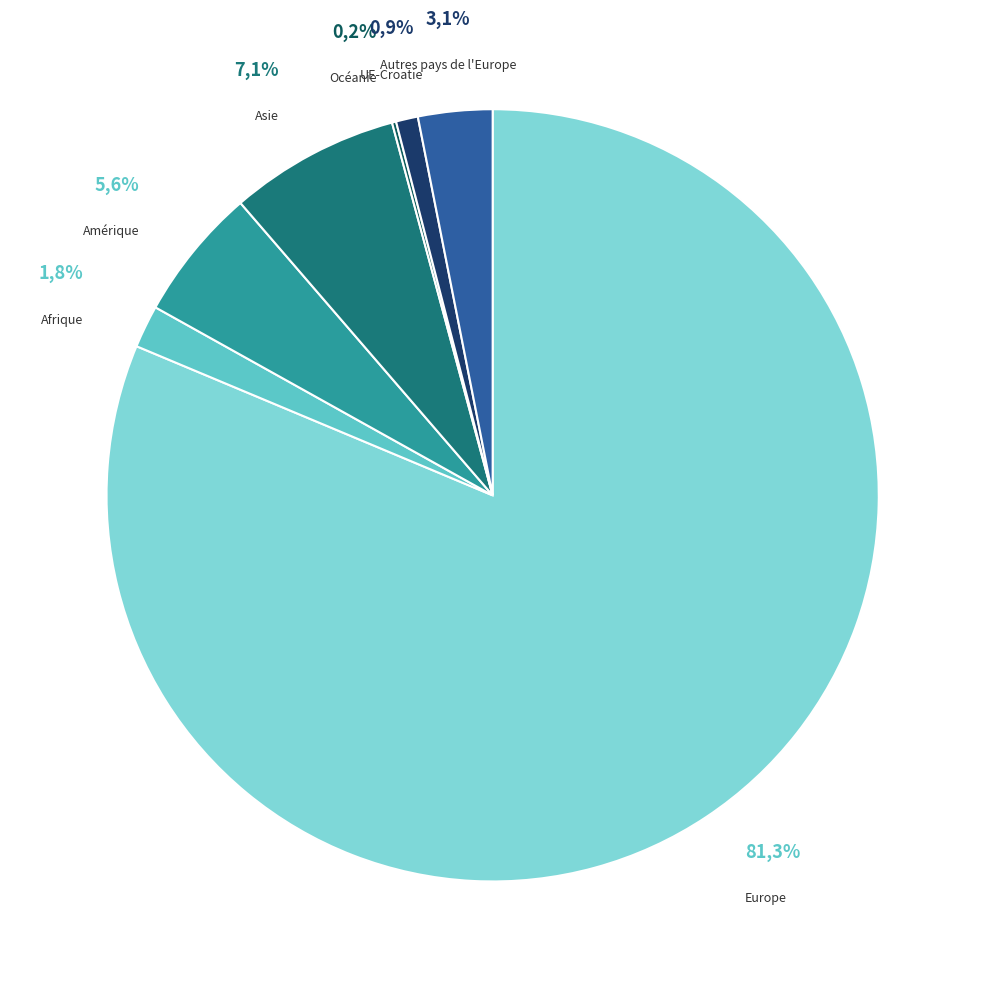

Is it true that Océanie is 0% of the pie?

True